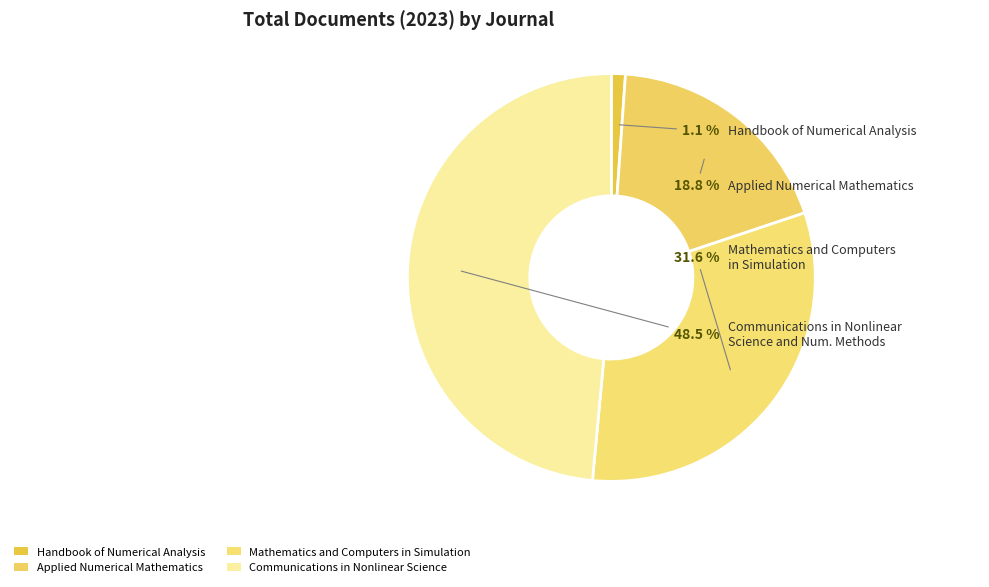

Is there a majority slice in this chart?

No